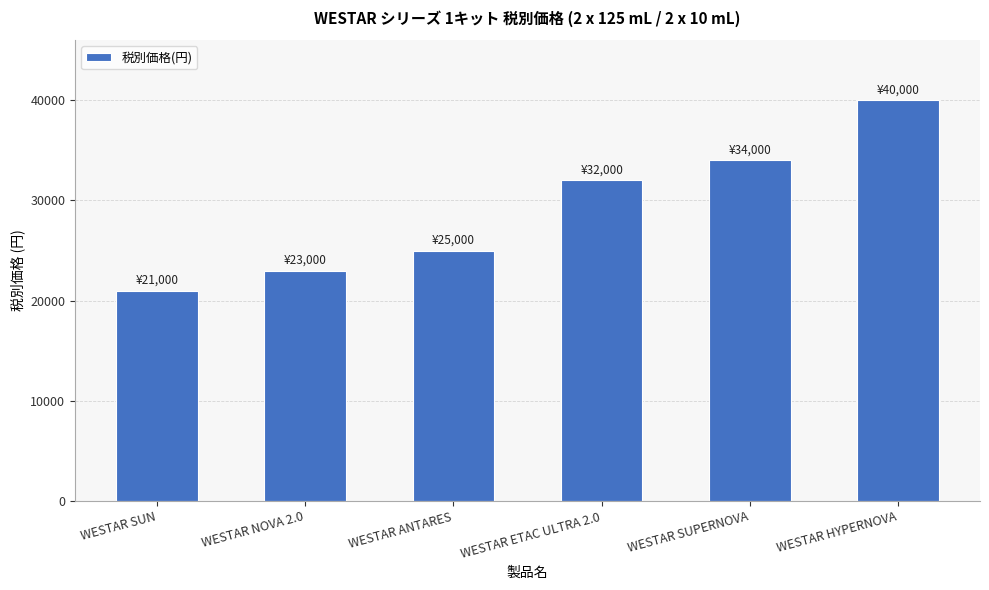

Which label corresponds to the largest value in the chart?

WESTAR HYPERNOVA